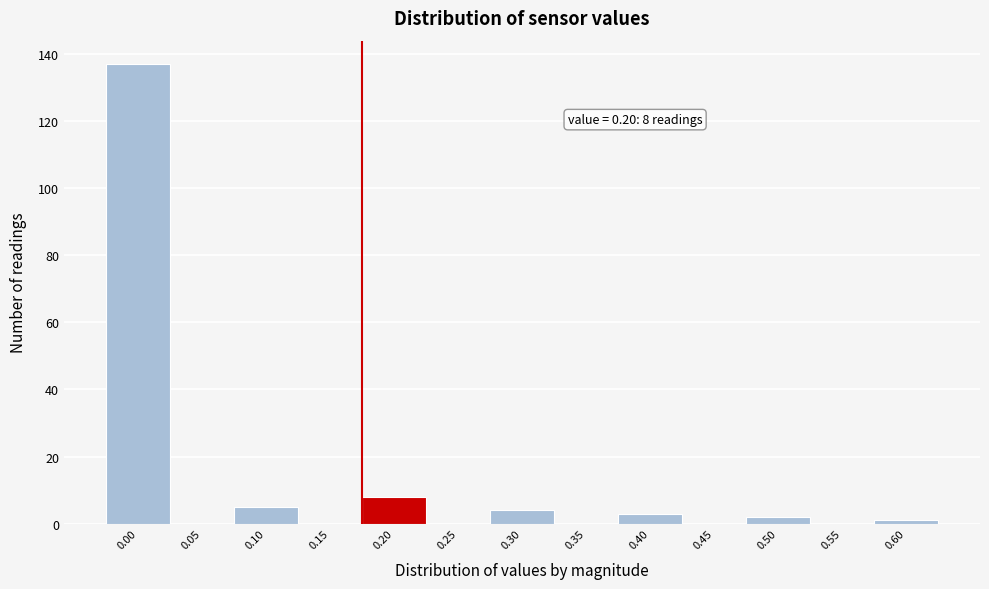

Reading left to right, what are all the values shown in this chart?

0.00=137	0.05=0	0.10=5	0.15=0	0.20=8	0.25=0	0.30=4	0.35=0	0.40=3	0.45=0	0.50=2	0.55=0	0.60=1